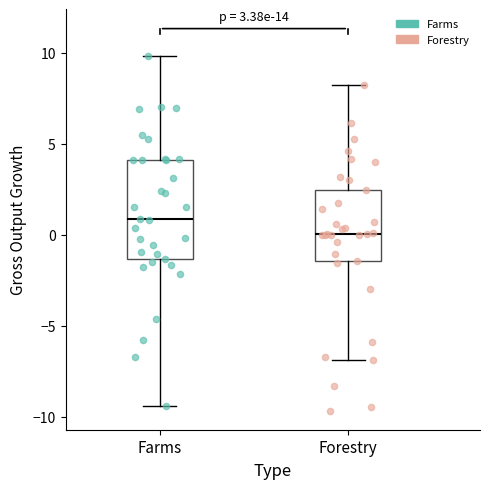

Which box has the lowest median line?

Forestry